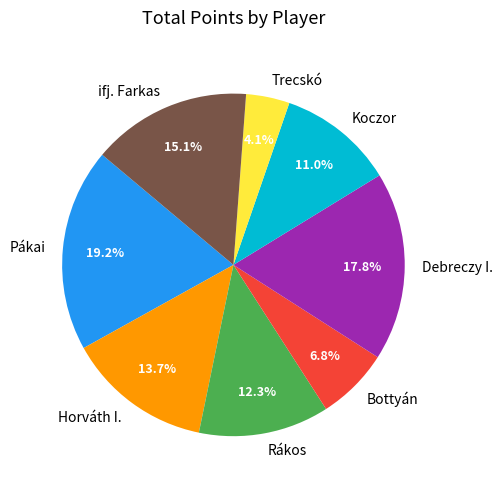

Is it true that ifj. Farkas is 5% of the pie?

False